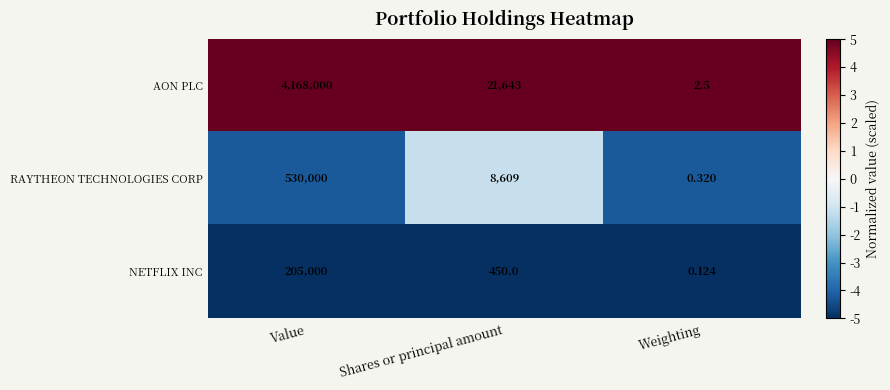

At how many categories does at least one series exceed 0?

3